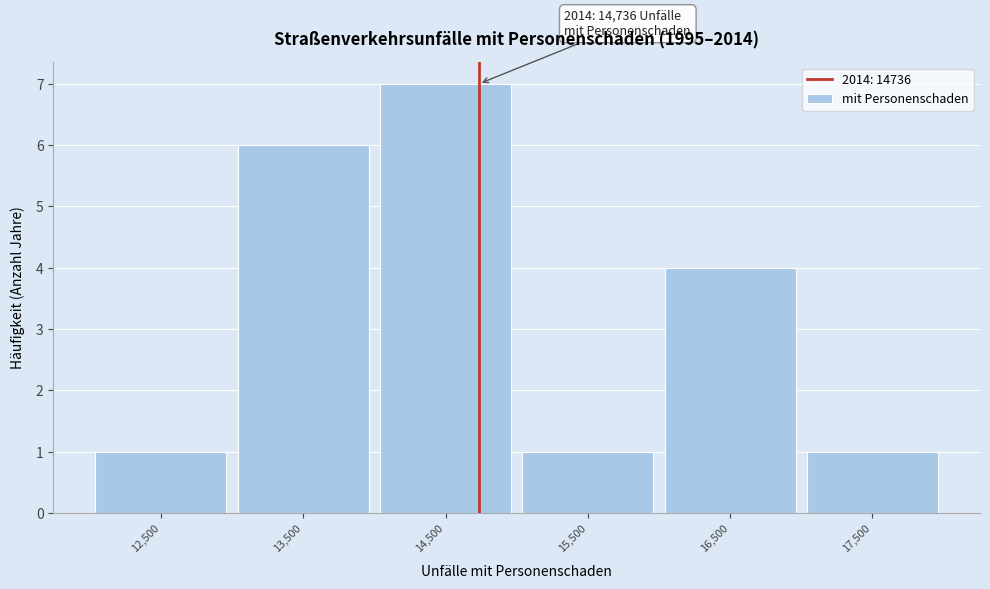

Over which range of the x-axis is the bar tallest?

14000 to 15000